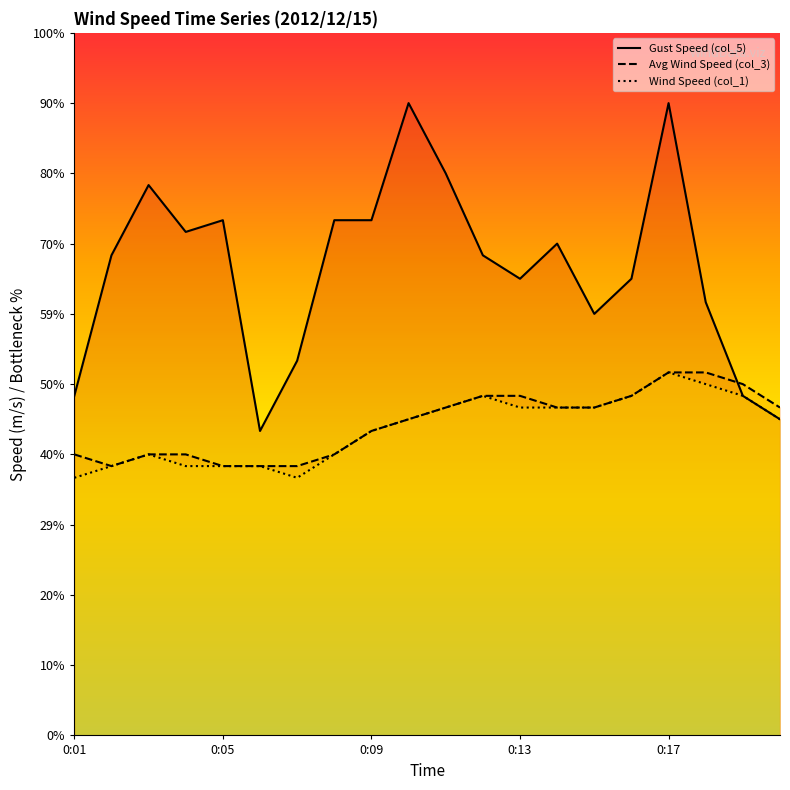

True or false: Avg Wind Speed (col_3) and Wind Speed (col_1) cross at least once.

False